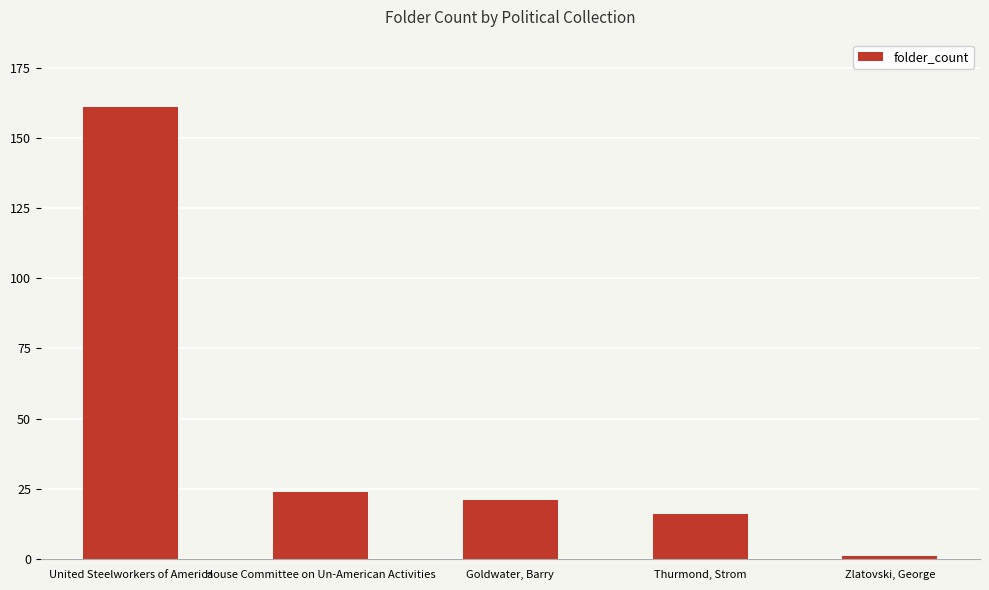

Which has a higher value, Thurmond, Strom or Goldwater, Barry?

Goldwater, Barry